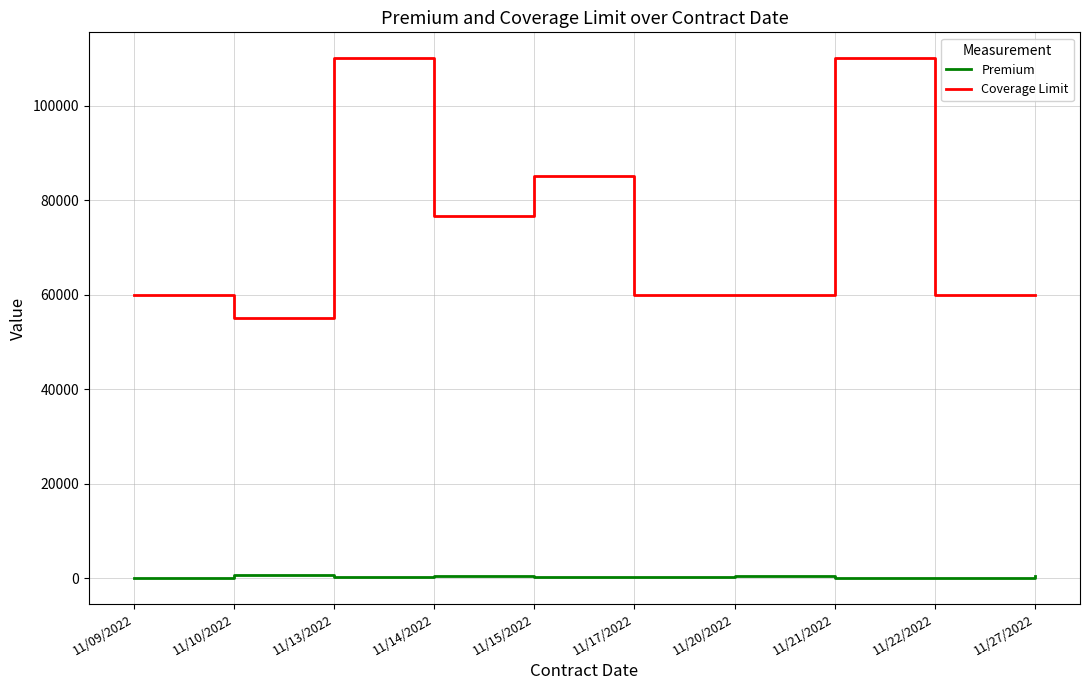

Rank the series by their average value, from lowest to highest.

Premium, Coverage Limit